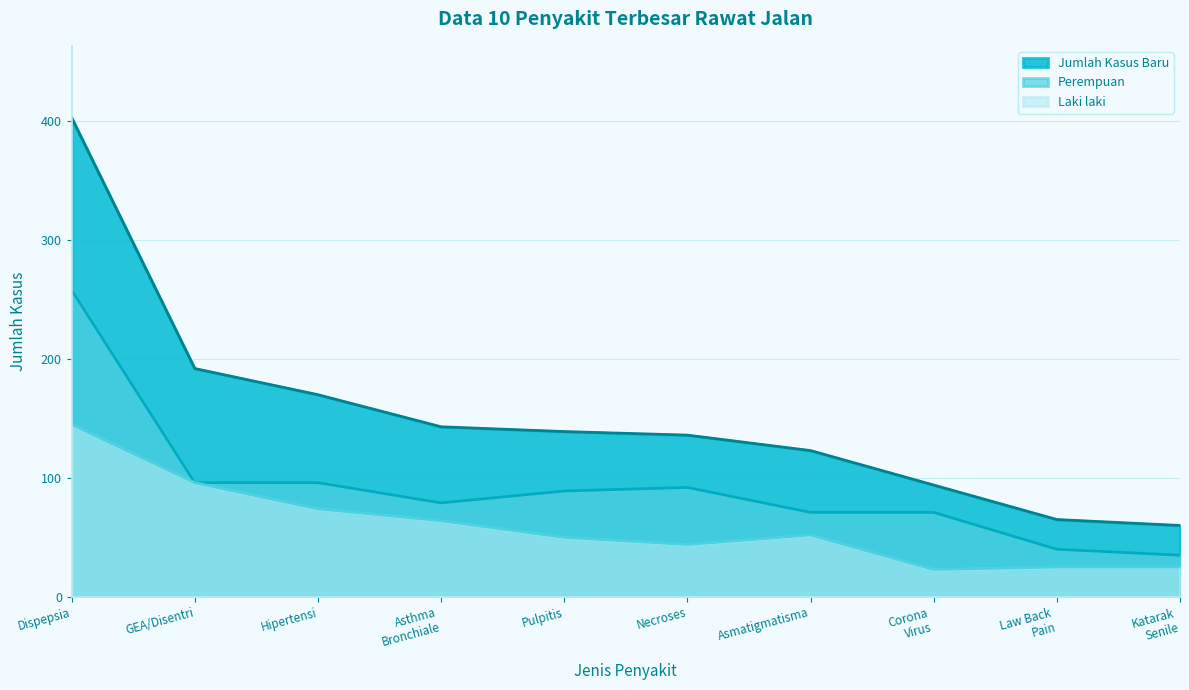

True or false: Jumlah Kasus Baru and Laki laki intersect in this chart.

False